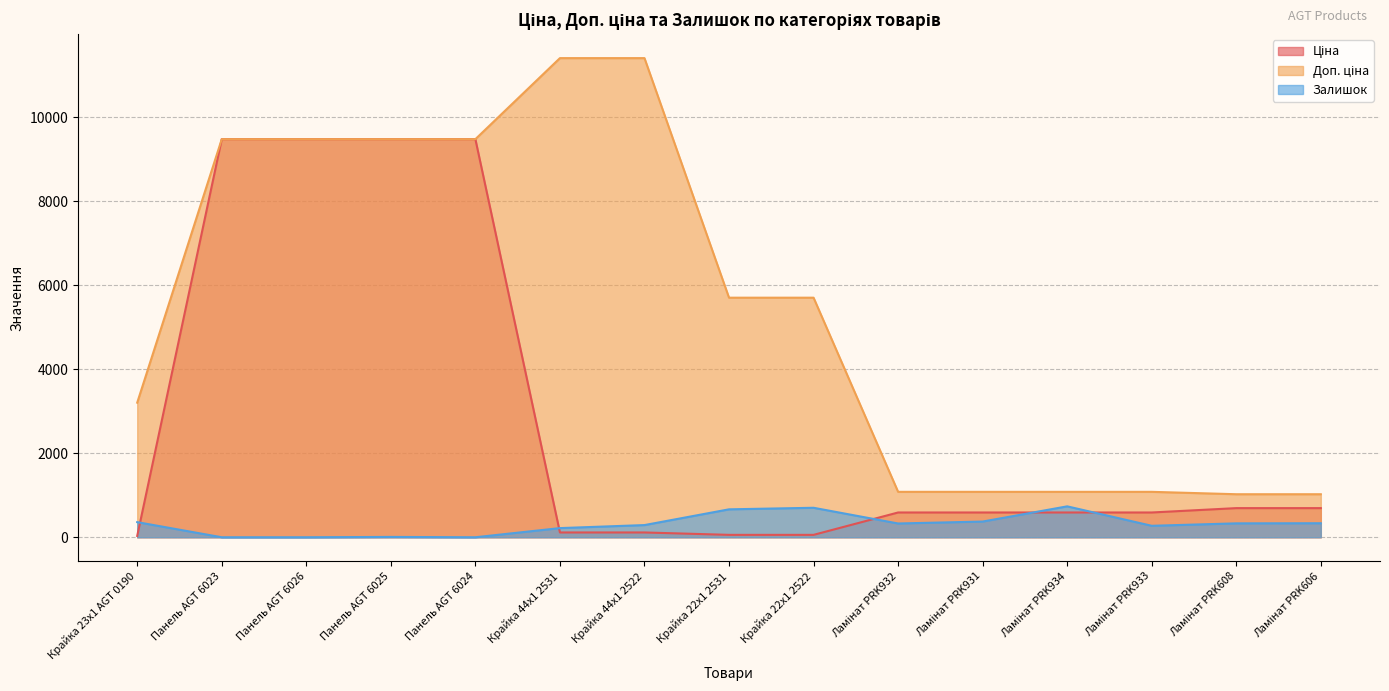

What is the label of the 11th point from the right?

Панель AGT 6024